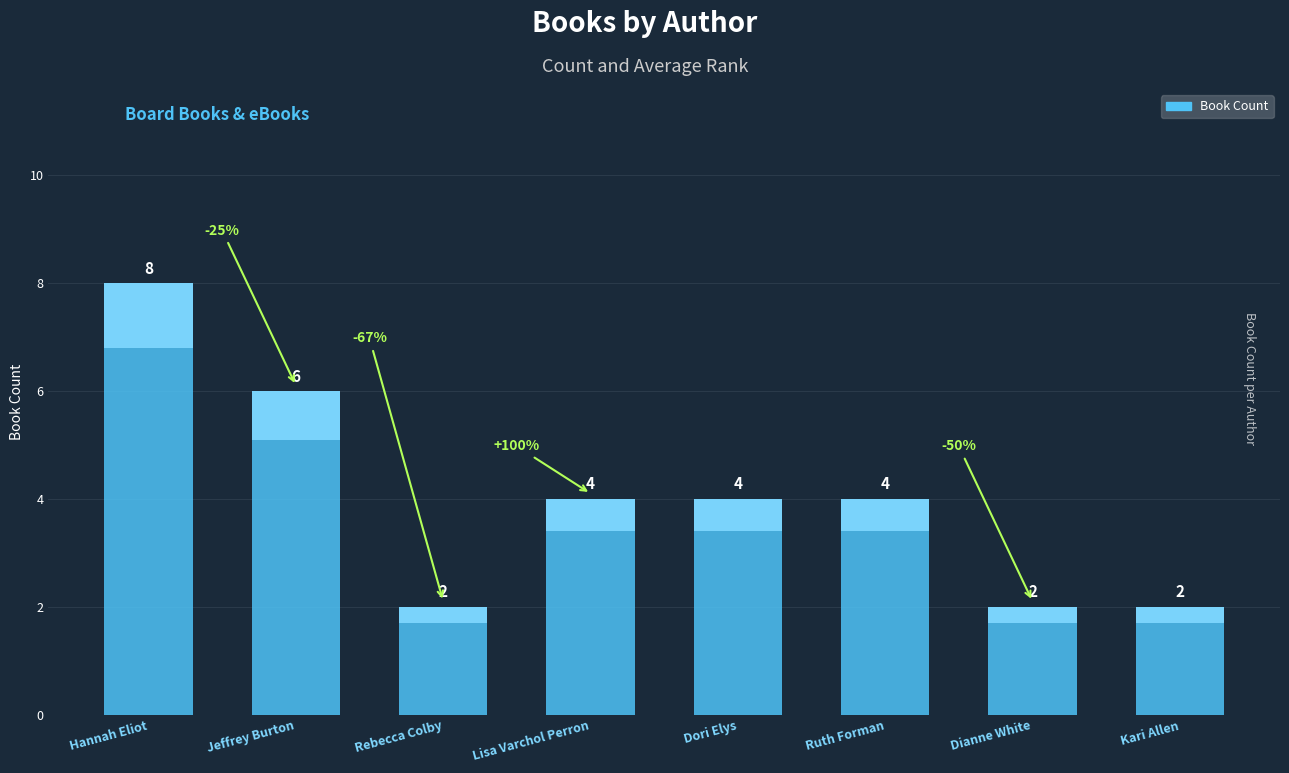

List the labels in order of value, largest first.

Hannah Eliot, Jeffrey Burton, Lisa Varchol Perron, Dori Elys, Ruth Forman, Rebecca Colby, Dianne White, Kari Allen